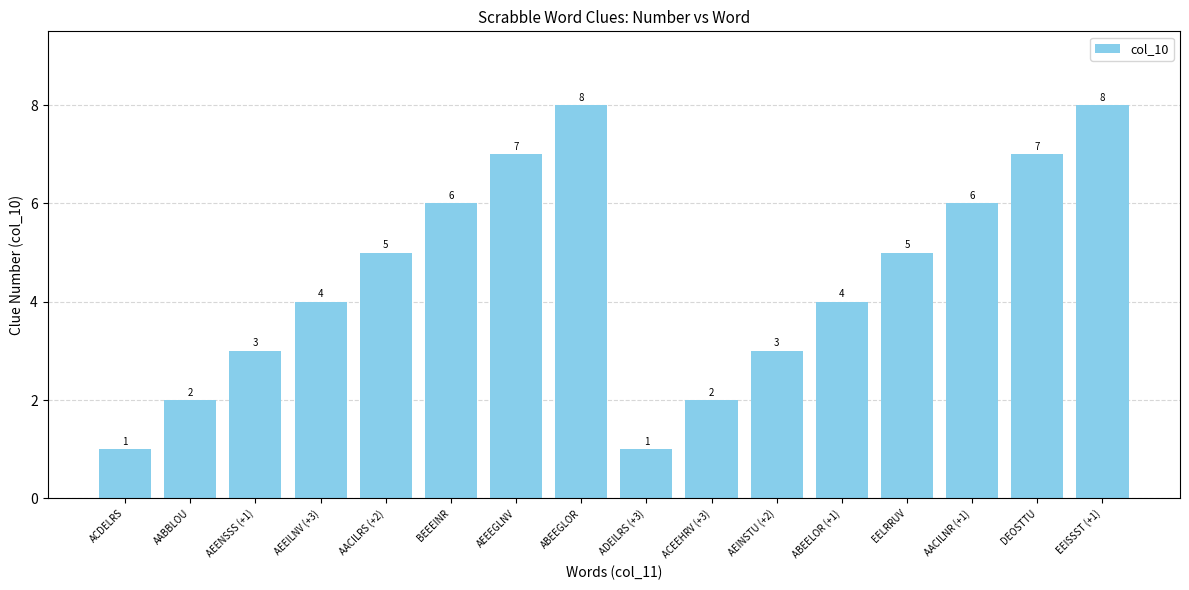

Is it true that the value at AEEEGLNV is 10?

False